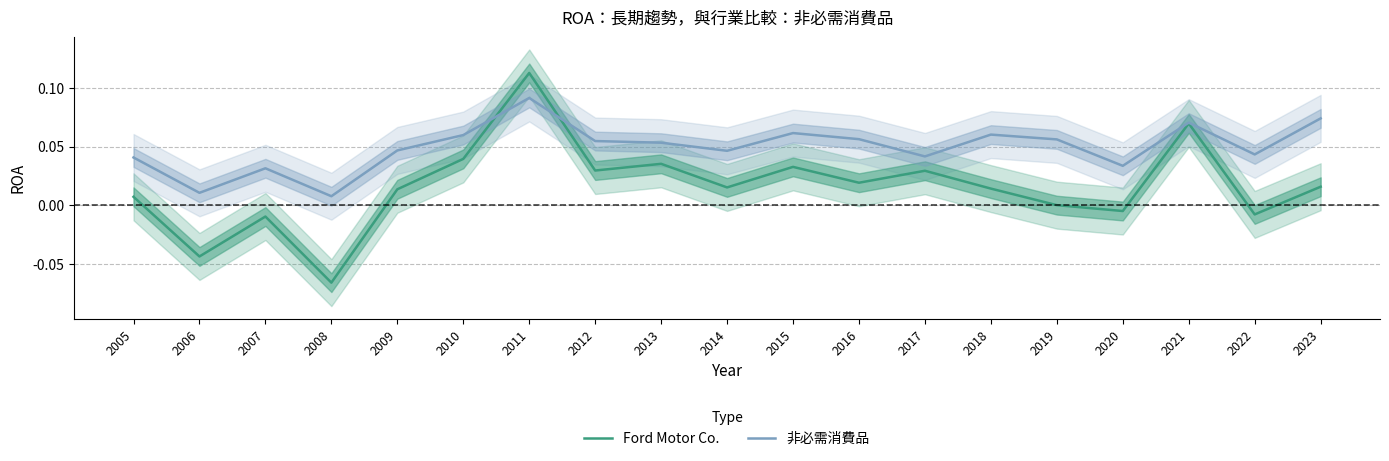

Which has a higher value, 2014 or 2006?

2014